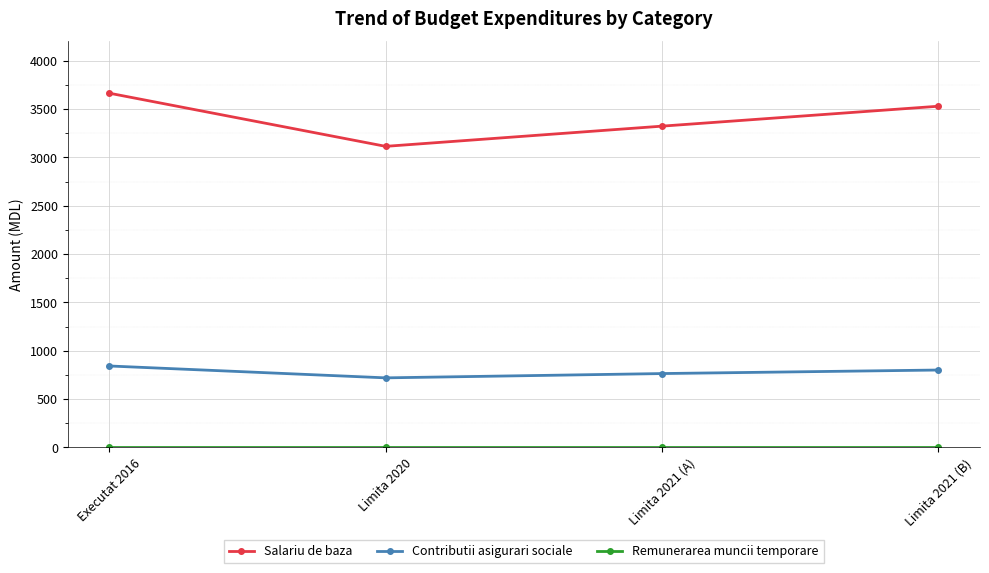

What position from the left is Executat 2016?

1